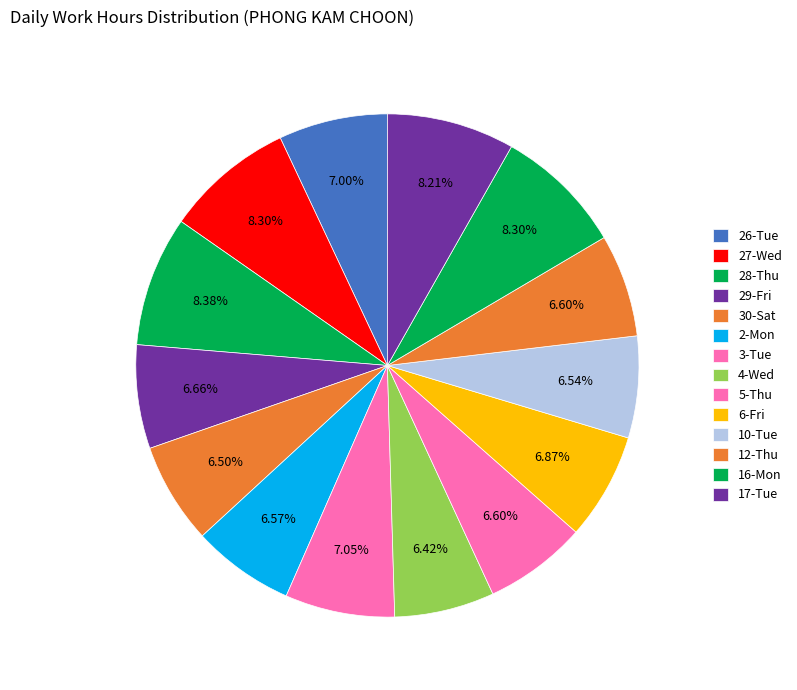

How many segments does this pie chart have?

14